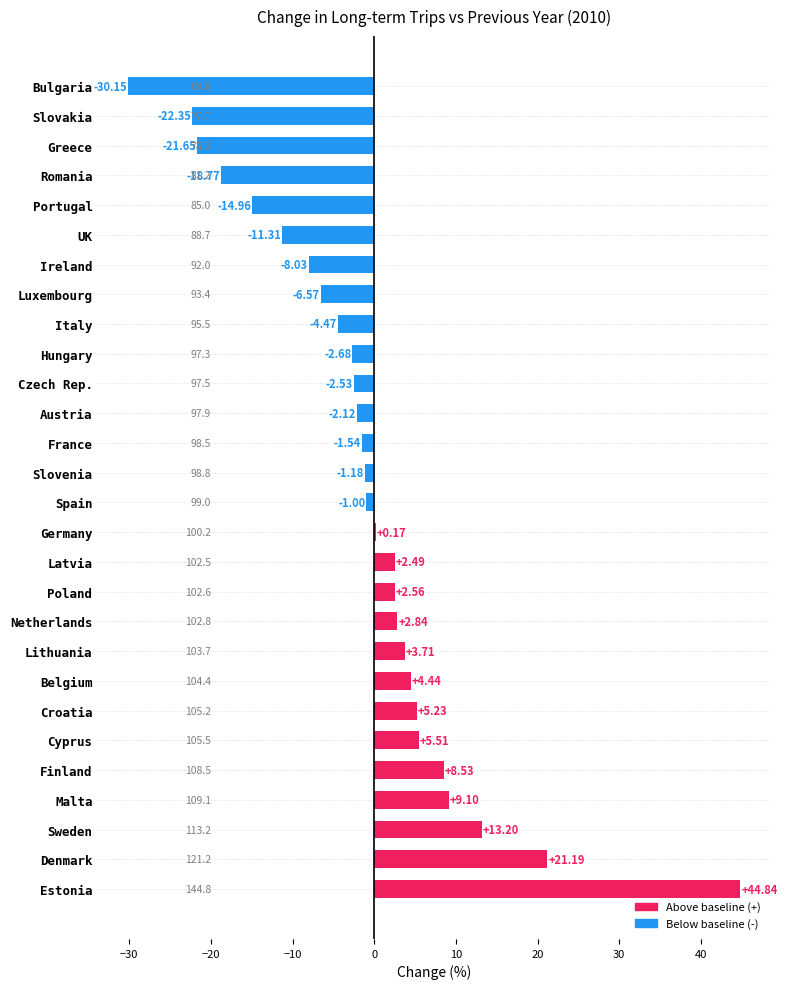

Where is the data nearest to the value 7?

Cyprus